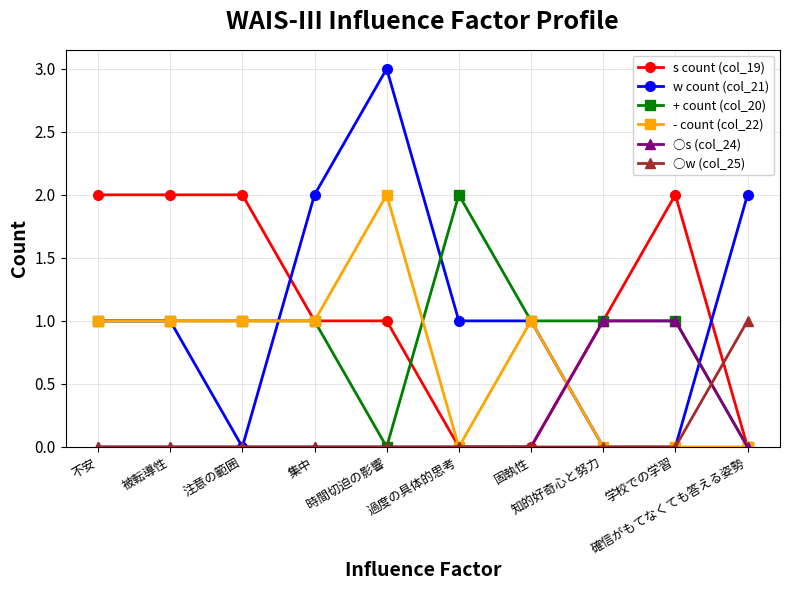

True or false: w count (col_21) has more than 0 interior local peaks.

True